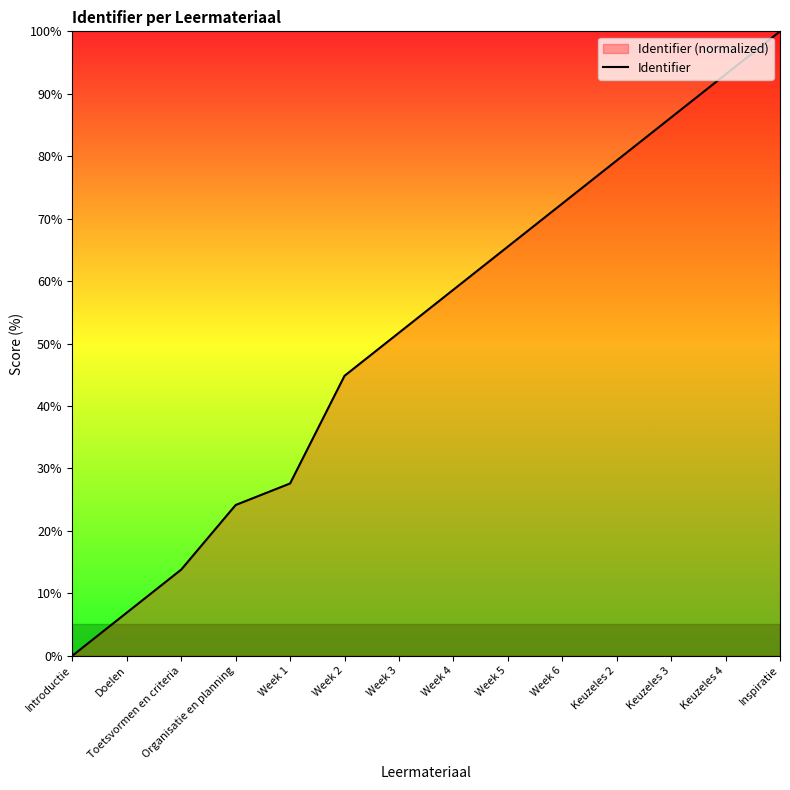

Rank the categories by value from highest to lowest.

Inspiratie, Keuzeles 4, Keuzeles 3, Keuzeles 2, Week 6, Week 5, Week 4, Week 3, Week 2, Week 1, Organisatie en planning, Toetsvormen en criteria, Doelen, Introductie